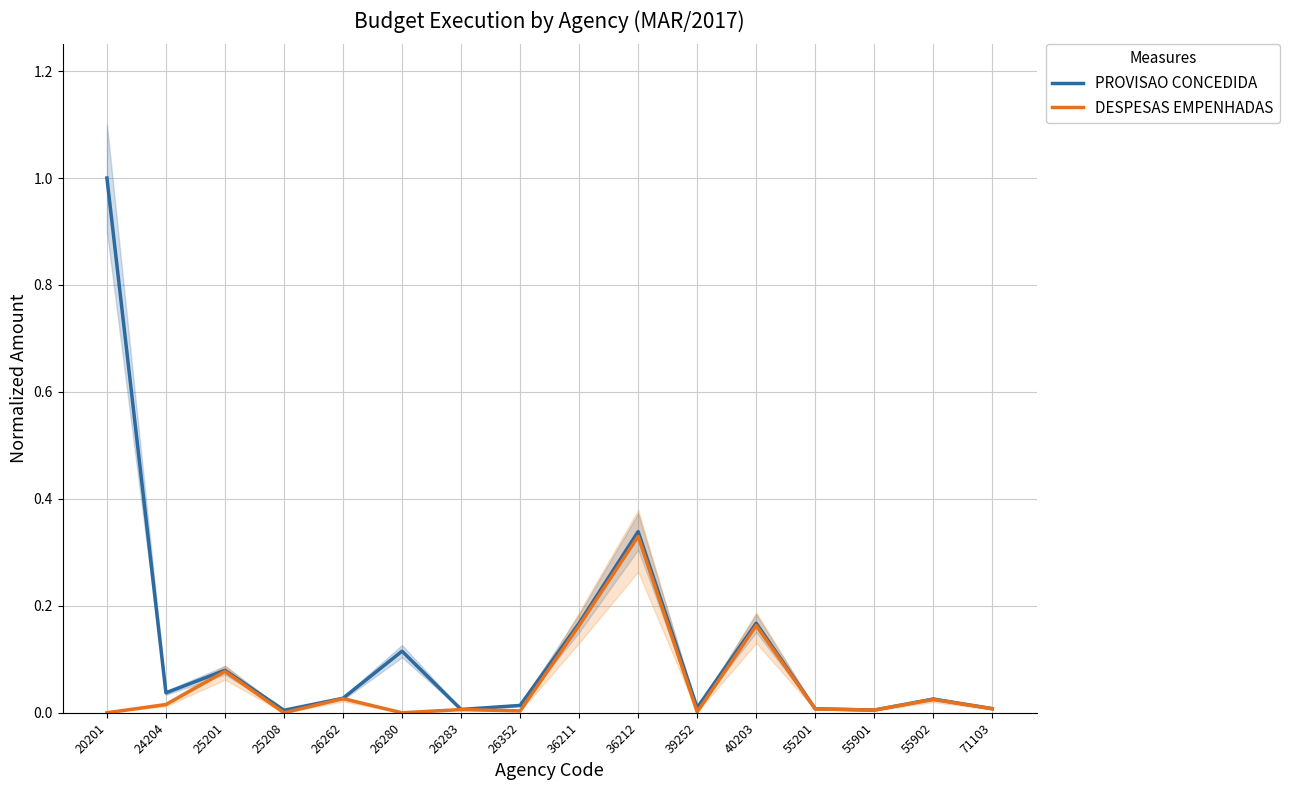

Rank the series by their maximum value, from highest to lowest.

PROVISAO CONCEDIDA, DESPESAS EMPENHADAS